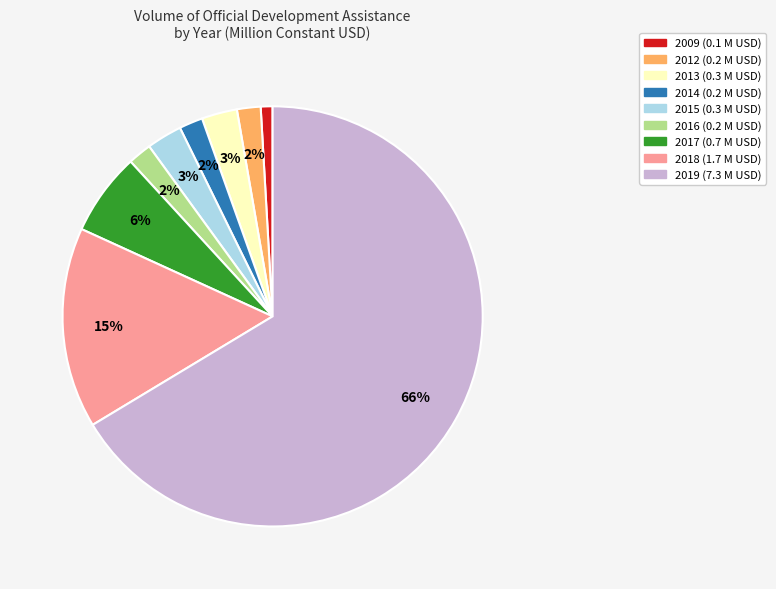

Count the number of slices in the pie.

9